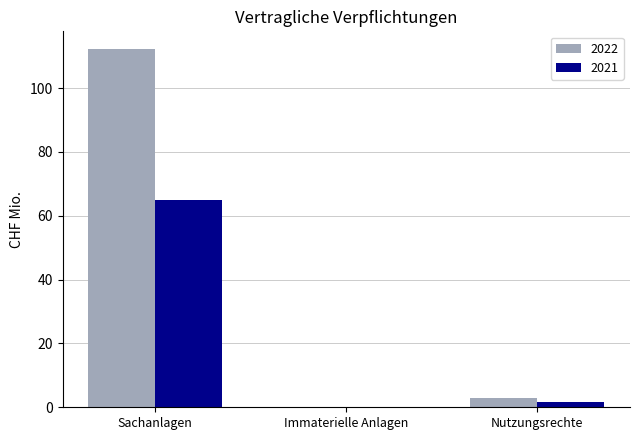

What is the sum of all 2022 values?

115.3